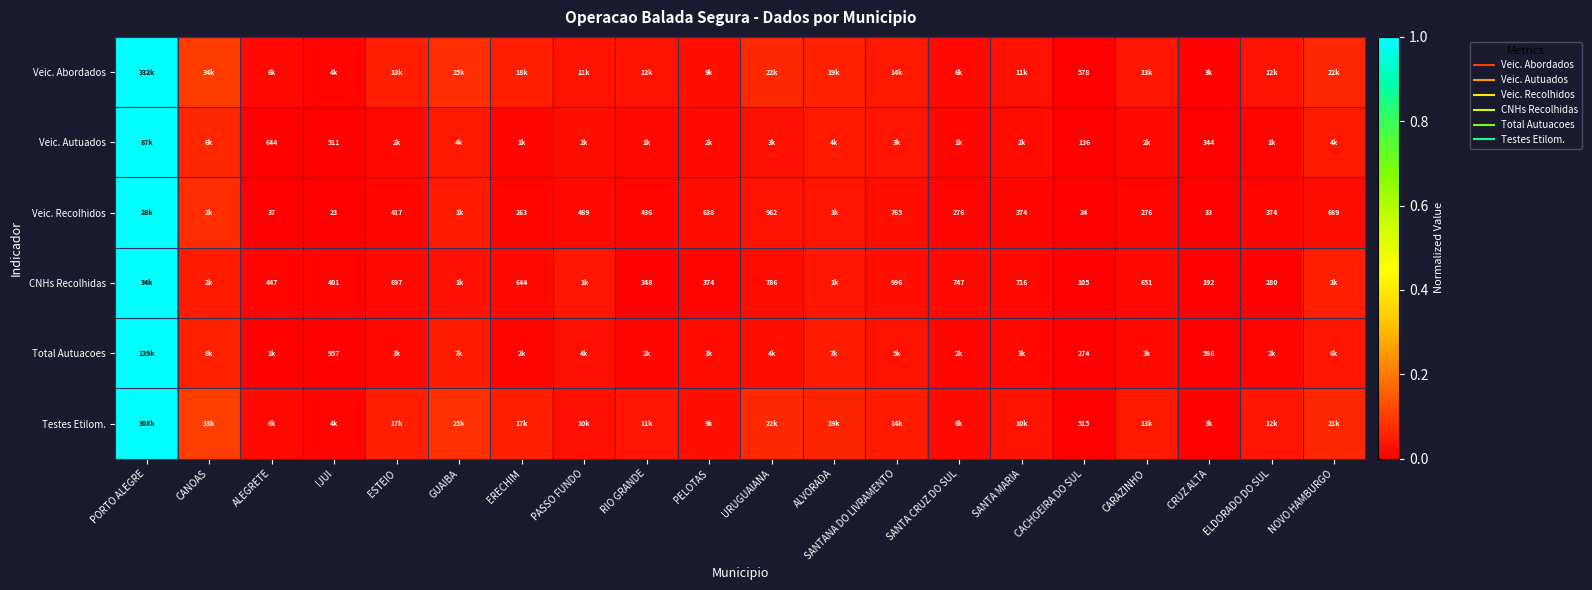

What is the difference between the maximum and minimum values in the Total Autuacoes series?

1.0